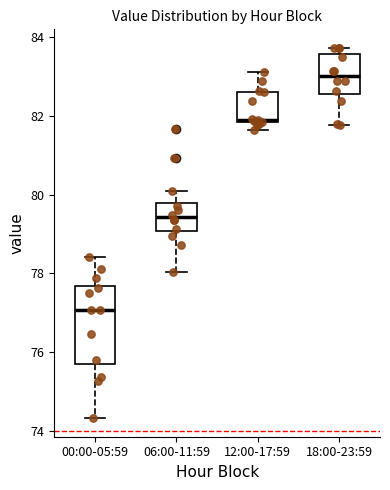

Reading left to right, read every box against the y-axis: the position of its median line, the range the box covers, and the ends of its whiskers. The values are not printed on the chart, so give them approximately, as read against the axis.

00:00-05:59: median 77.0, box 75.8 to 77.6, whiskers 74.4 to 78.4
06:00-11:59: median 79.4, box 79.0 to 79.8, whiskers 78.0 to 80.0
12:00-17:59: median 82.0, box 81.8 to 82.6, whiskers 81.6 to 83.2
18:00-23:59: median 83.0, box 82.6 to 83.6, whiskers 81.8 to 83.8